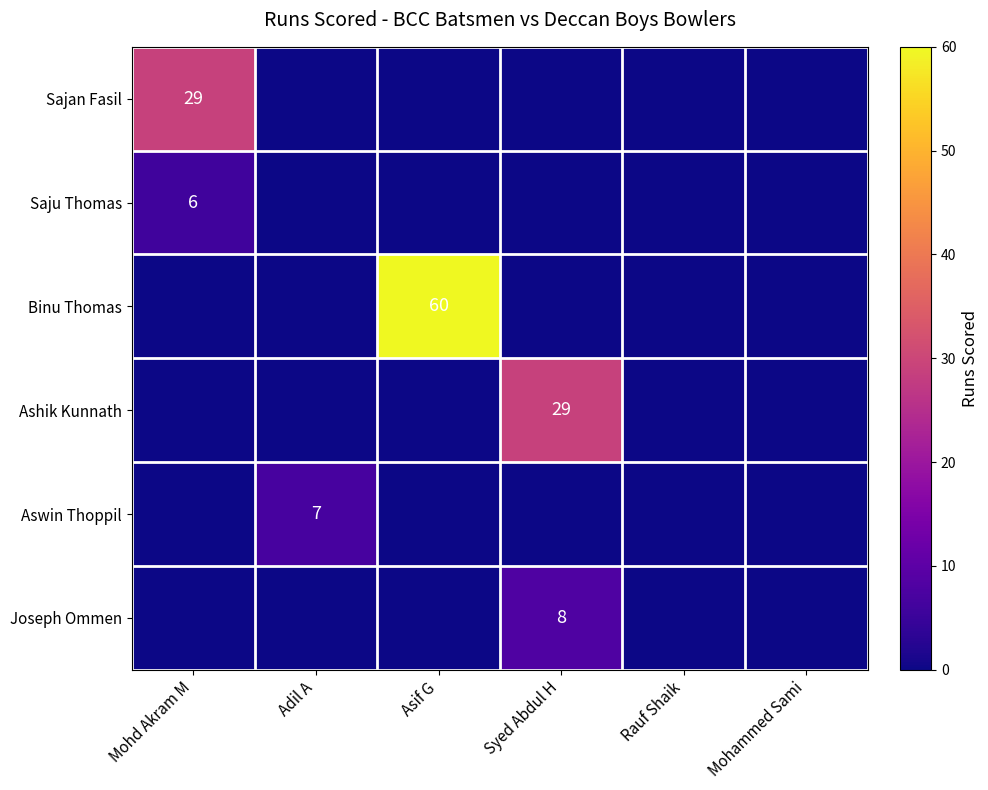

Is the value of Joseph Ommen at Mohd Akram M greater than the value of Ashik Kunnath at Adil A?

No